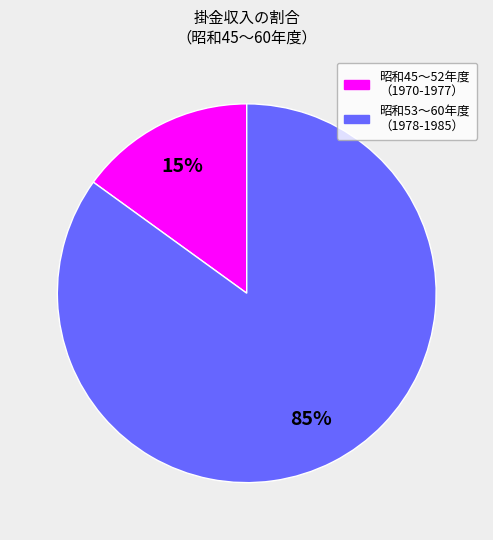

To the nearest percent, what is the difference between the largest and smallest slice percentages?

70%